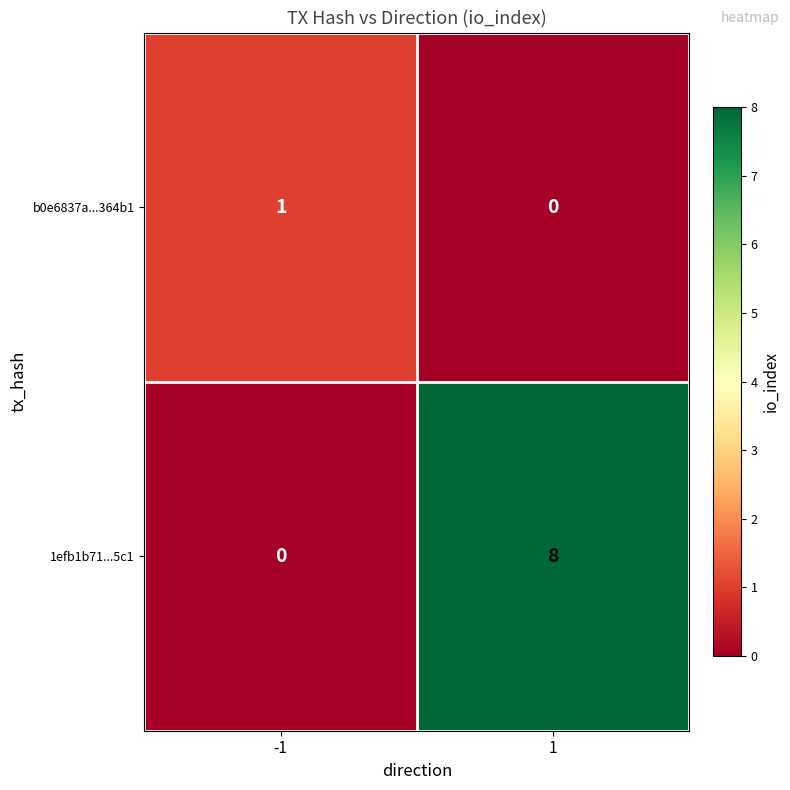

How many categories are shown in the chart?

2